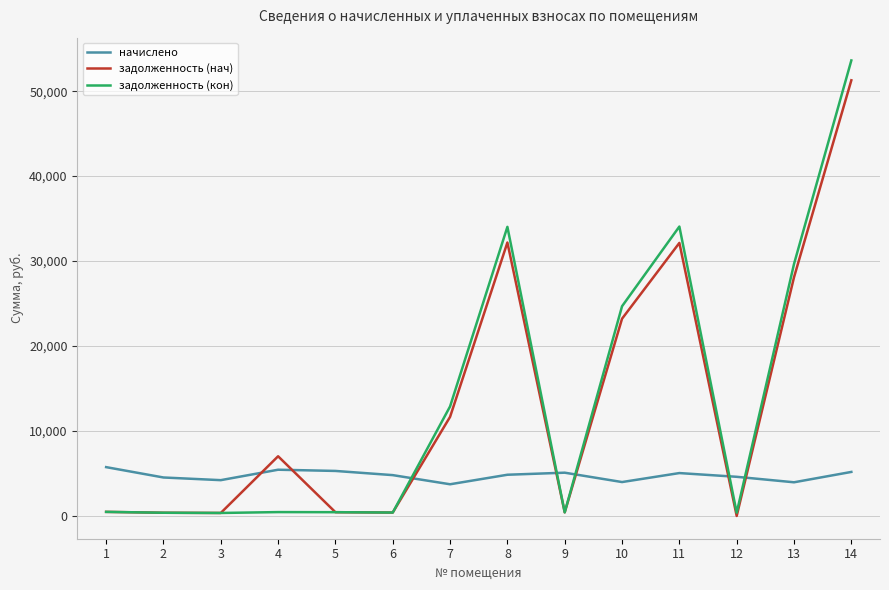

Rank the series at 11 from highest to lowest value.

задолженность (кон), задолженность (нач), начислено